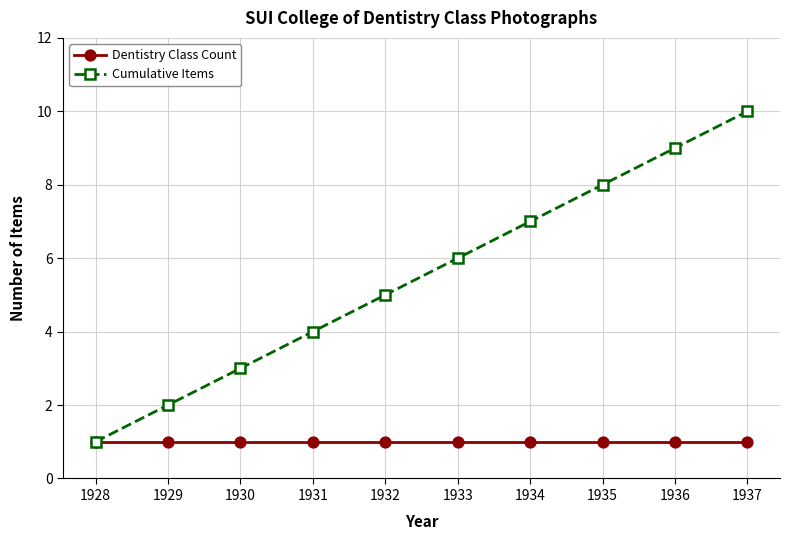

True or false: Dentistry Class Count has a value of 1 at 1936.

True